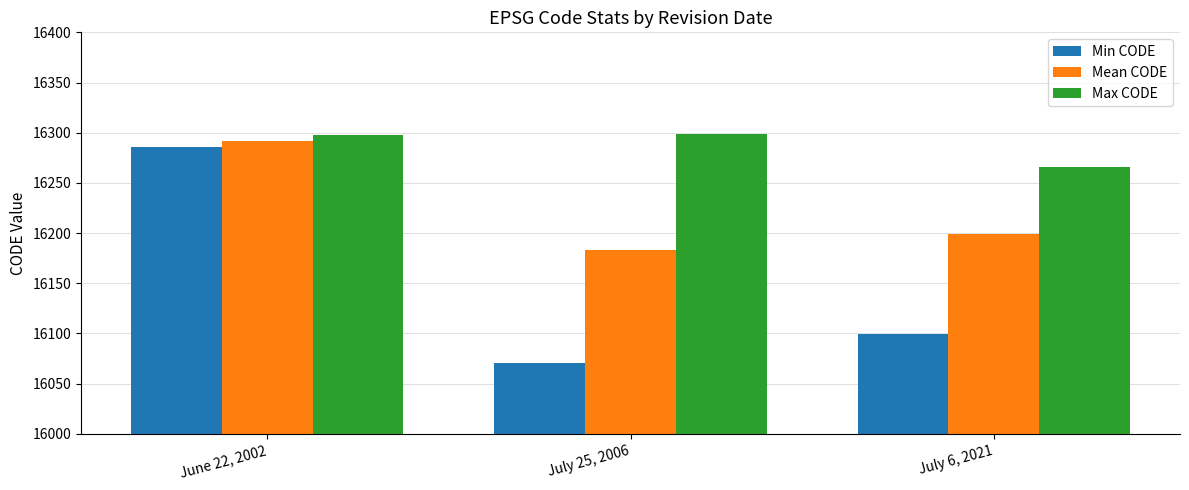

The Min CODE series shows 22981.8 at June 22, 2002. True or false?

False